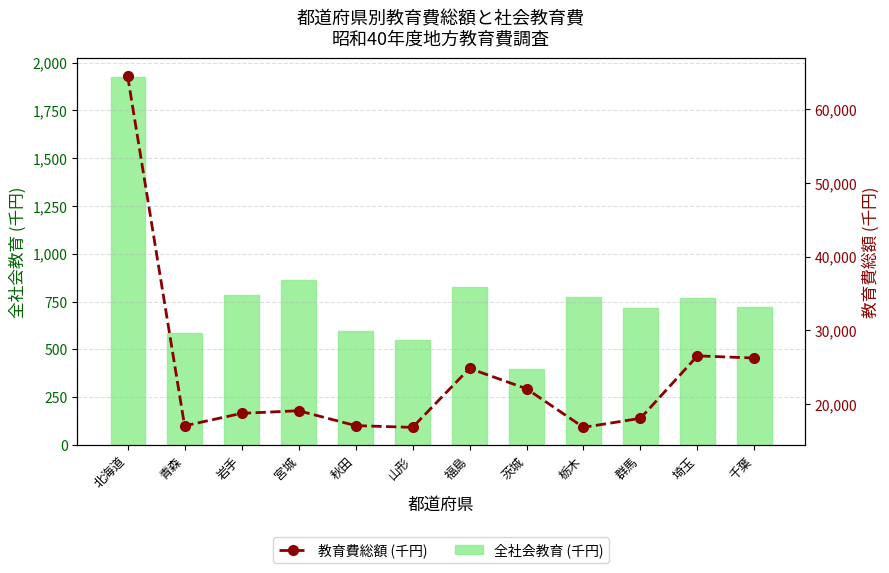

Rank the series by their maximum value, from lowest to highest.

全社会教育 (千円), 教育費総額 (千円)